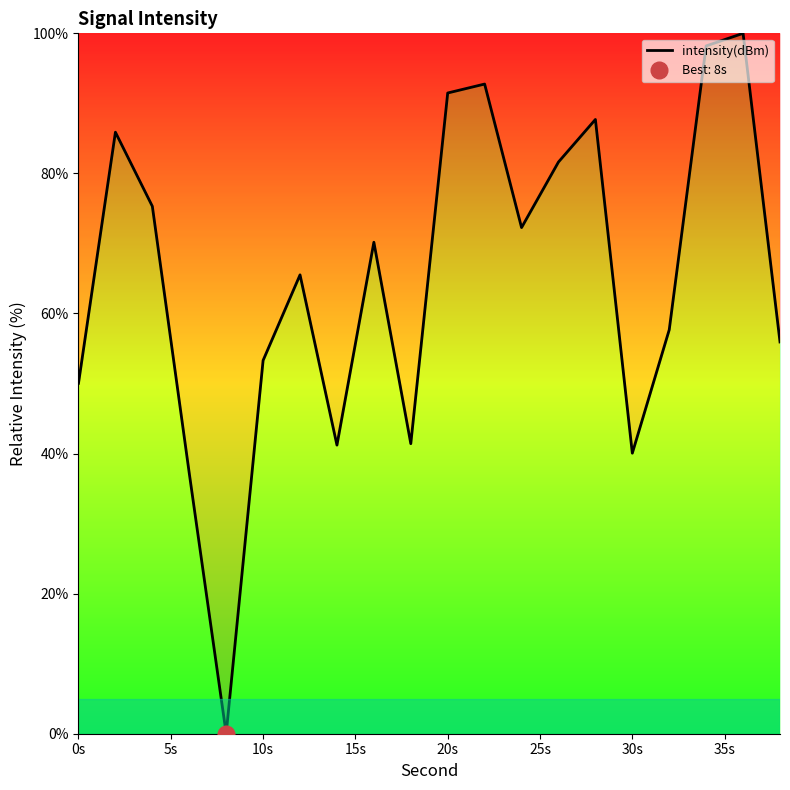

Is this an area chart (filled region under the line)?

No